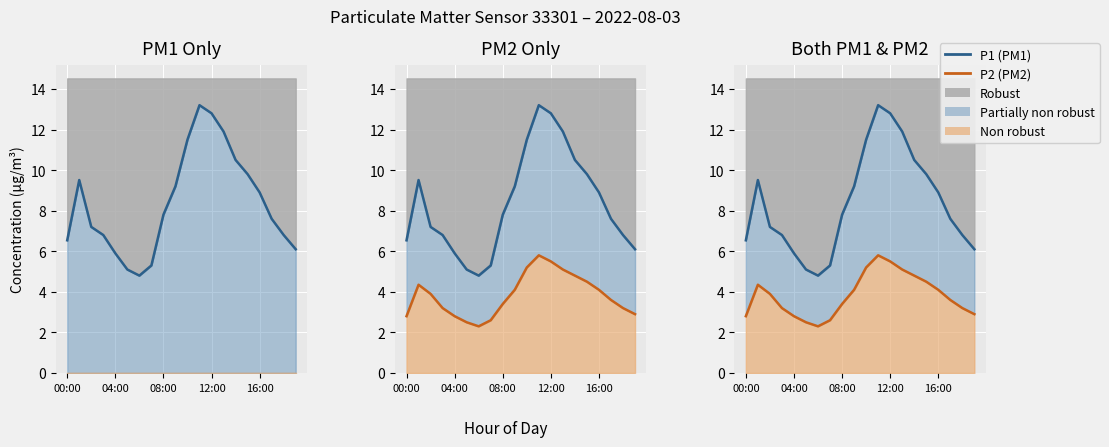

Read the P1 (PM1) value at 7.

5.3